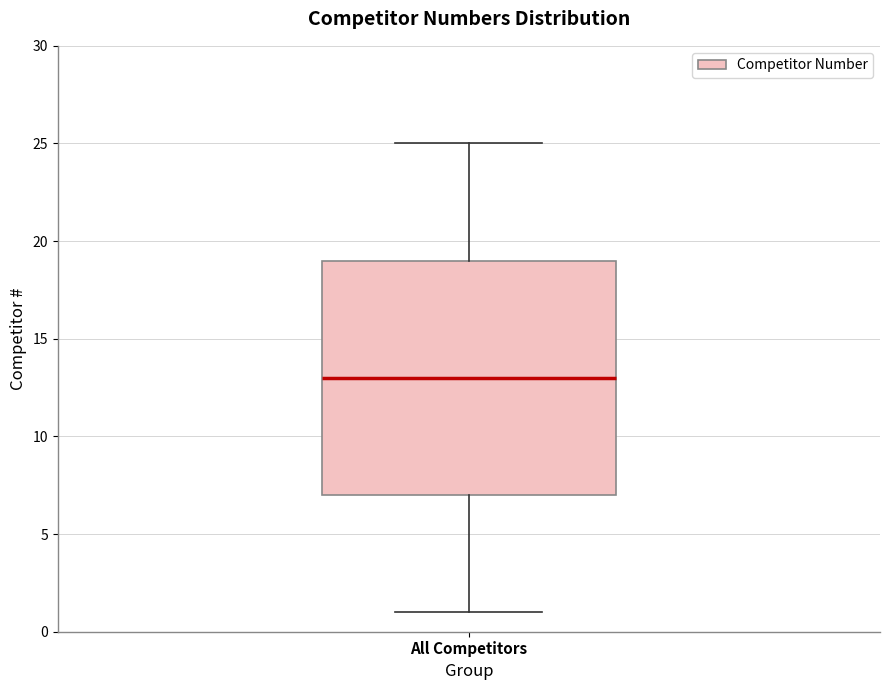

Transcribe this box plot: give where the median line is, the range the box spans, and where the two whiskers end, as read against the y-axis. The values are not printed on the chart, so give them approximately, as read against the axis.

median 13, box 7 to 19, whiskers 1 to 25